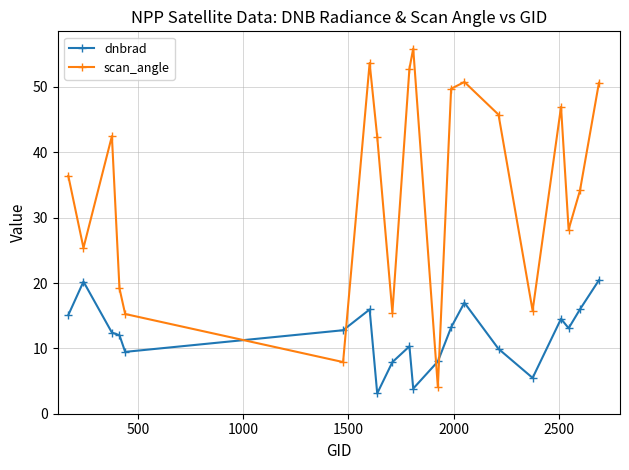

What is the difference between the second highest and second lowest values in the scan_angle series?

45.8